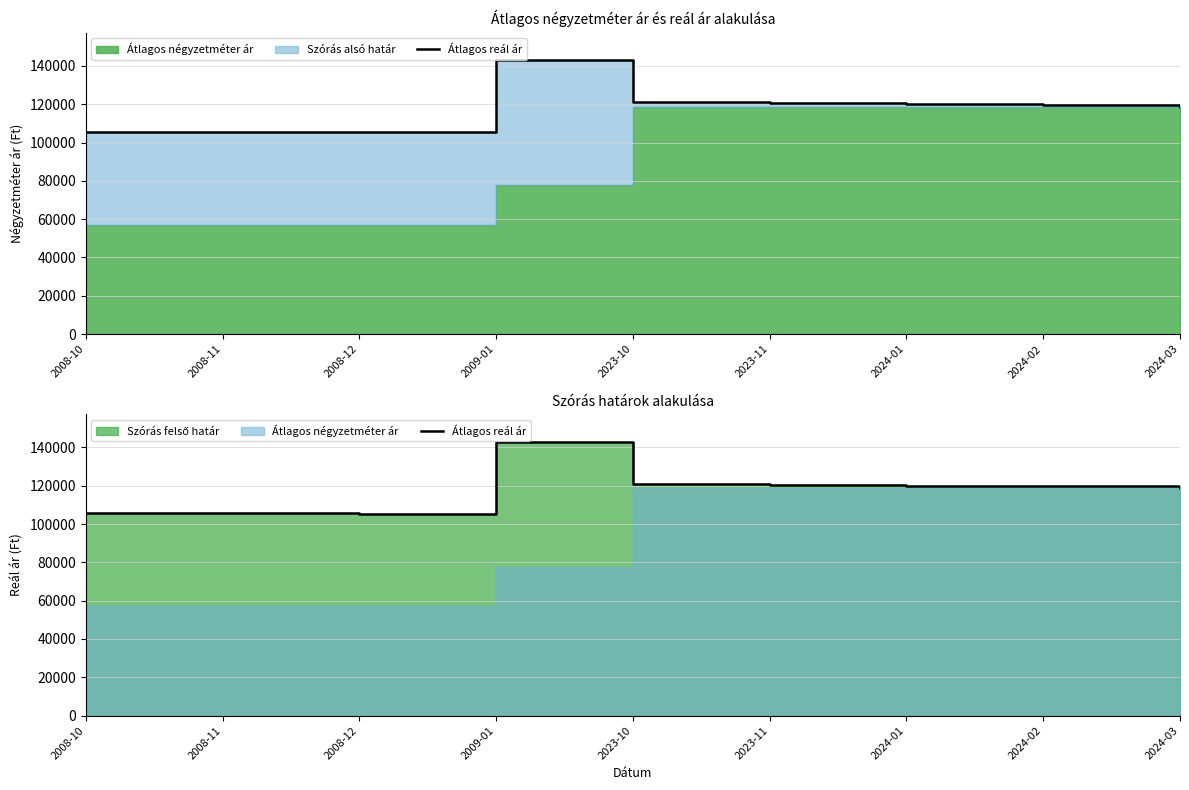

List the labels in order of value, largest first.

2009-01, 2023-10, 2023-11, 2024-01, 2024-02, 2024-03, 2008-10, 2008-11, 2008-12